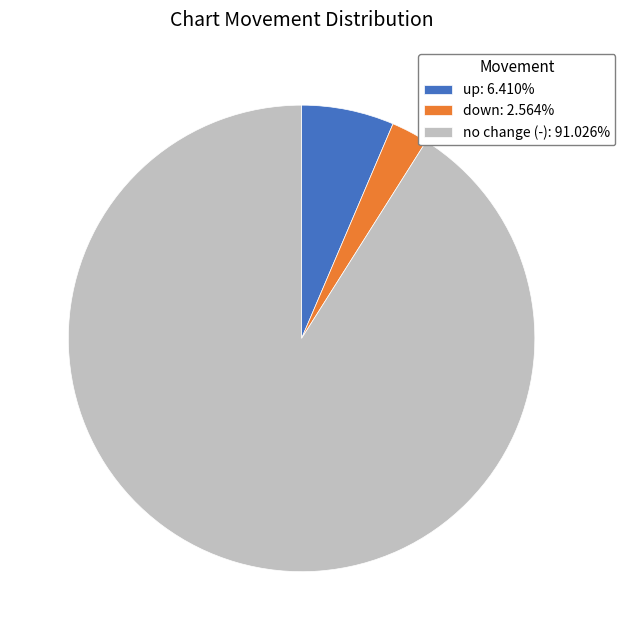

How many segments does this pie chart have?

3